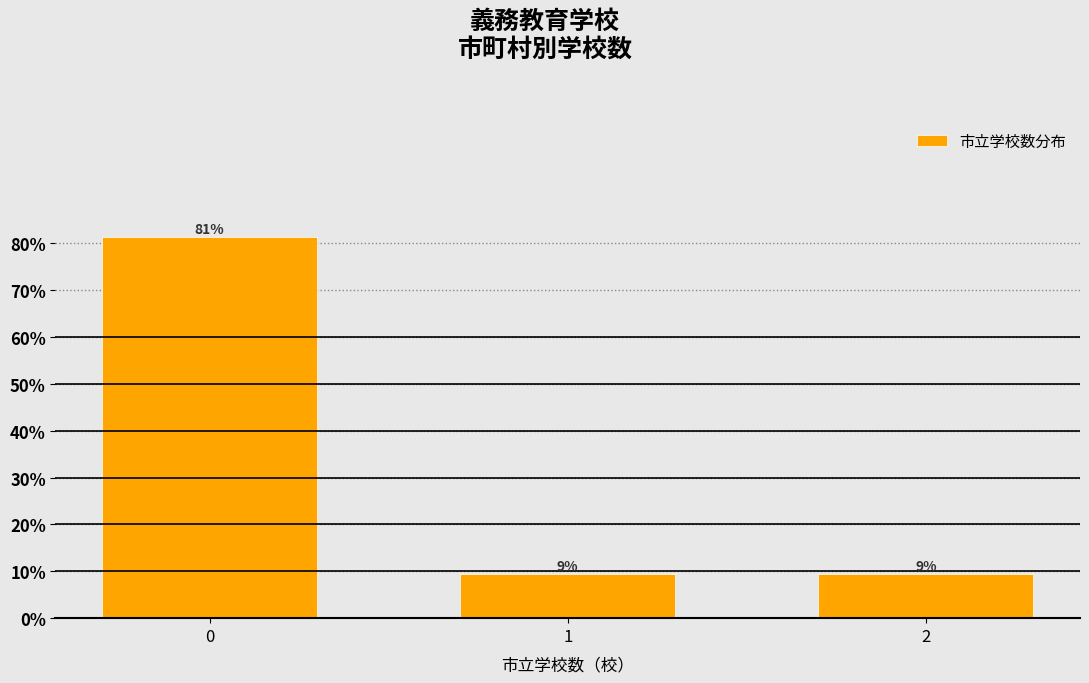

Are the bars horizontal?

No